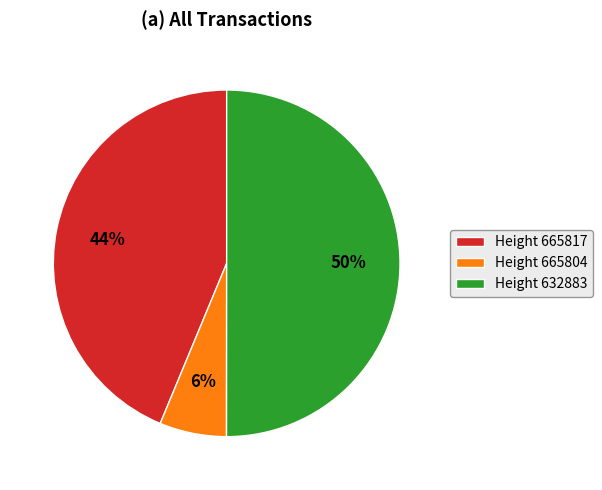

What is the majority slice?

Height 632883